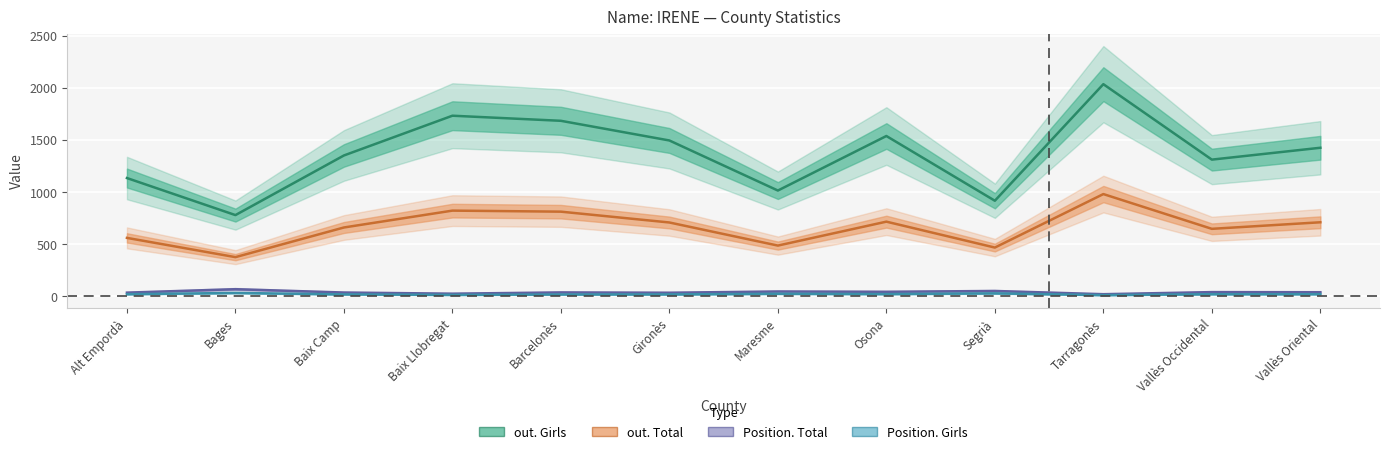

What is the difference between the highest and lowest values at Vallès Occidental?

1293